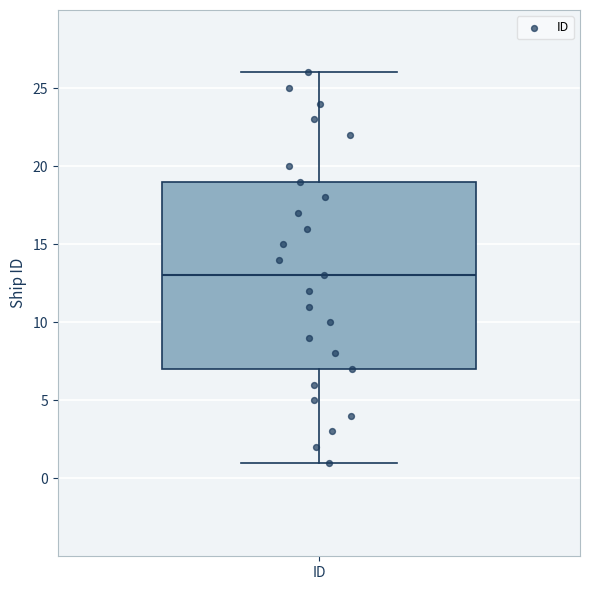

Read this box plot against the y-axis: the position of the median line, the range covered by the box, and the ends of both whiskers. The values are not printed on the chart, so give them approximately, as read against the axis.

median 13, box 7 to 19, whiskers 1 to 26